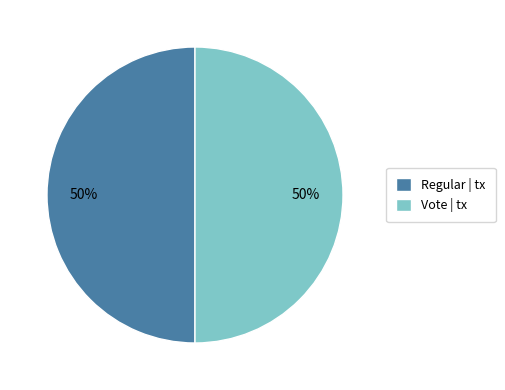

Combined, do Regular | tx and Vote | tx account for over 50%?

Yes